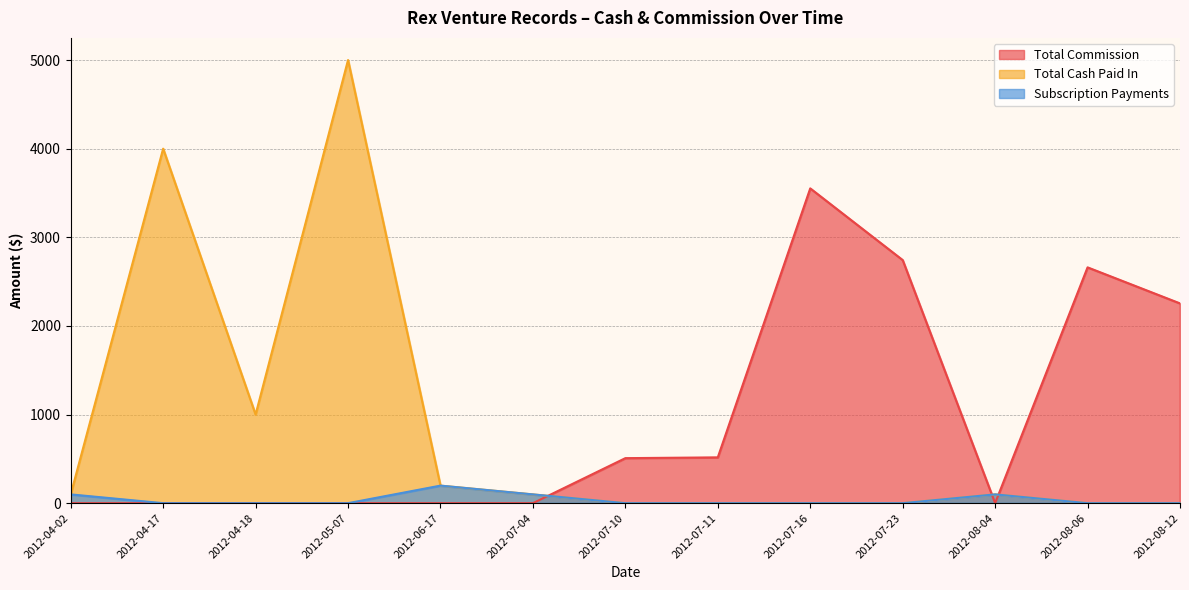

At 2012-07-16, list the series in order from smallest to largest.

Total Cash Paid In, Subscription Payments, Total Commission